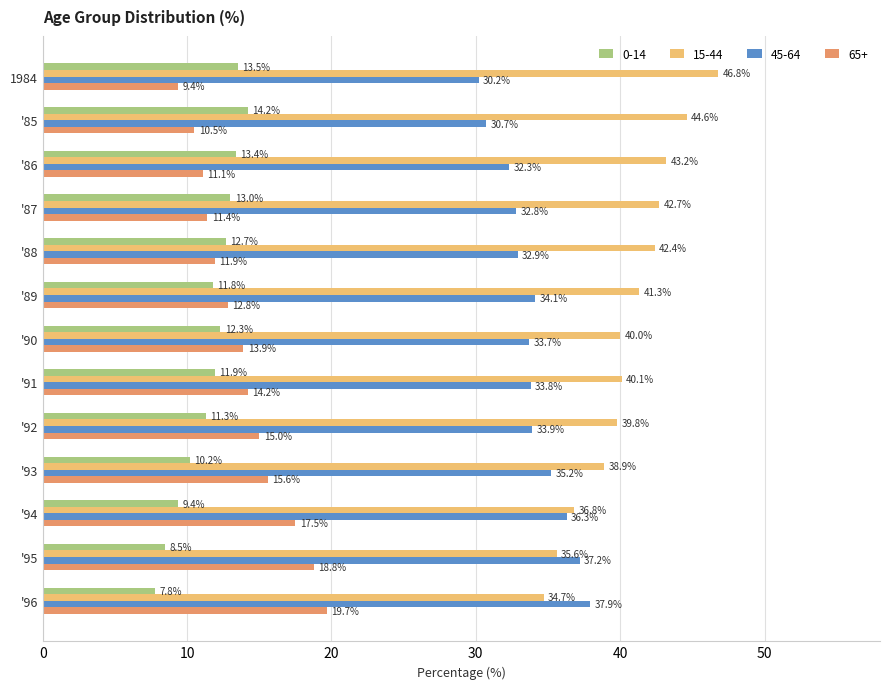

At which label does 65+ reach its minimum?

1984